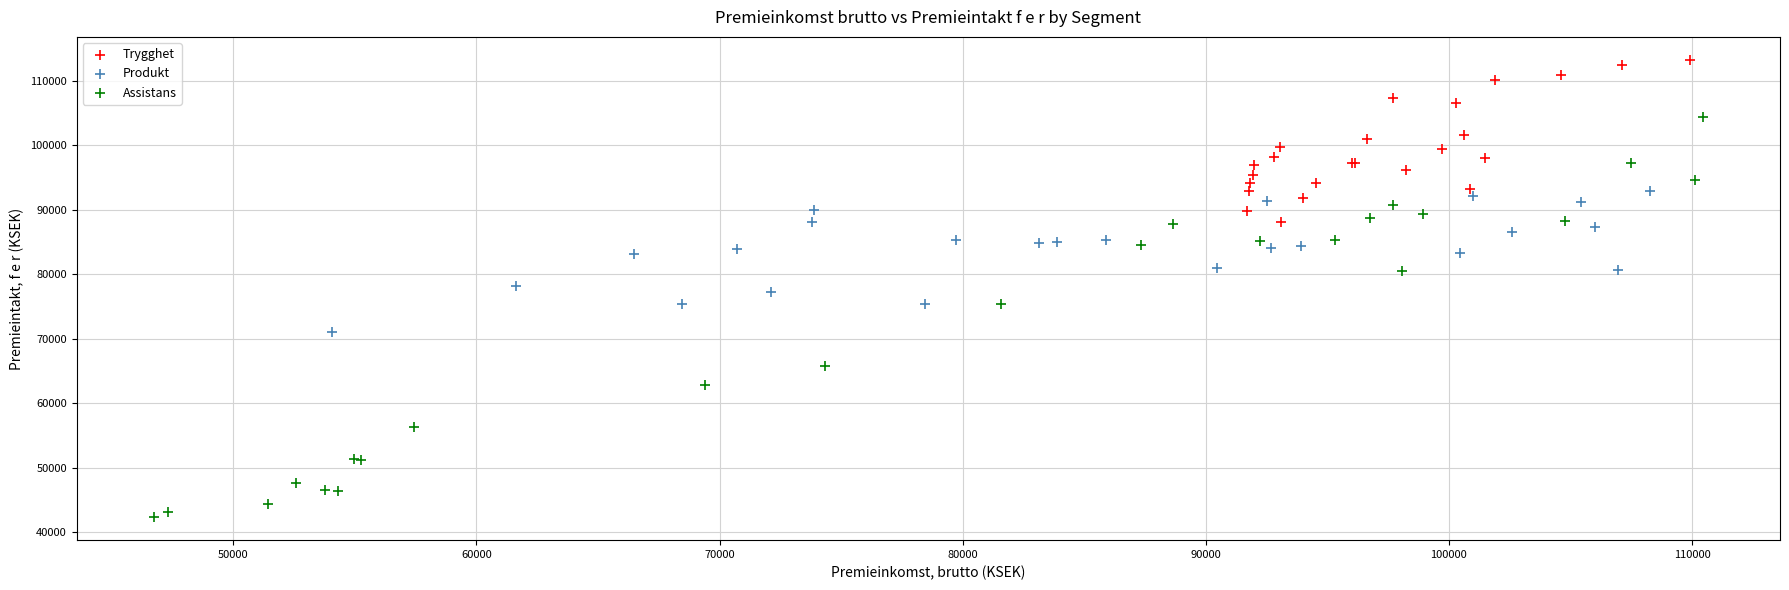

Which series has the largest Y range (max minus min)?

Assistans